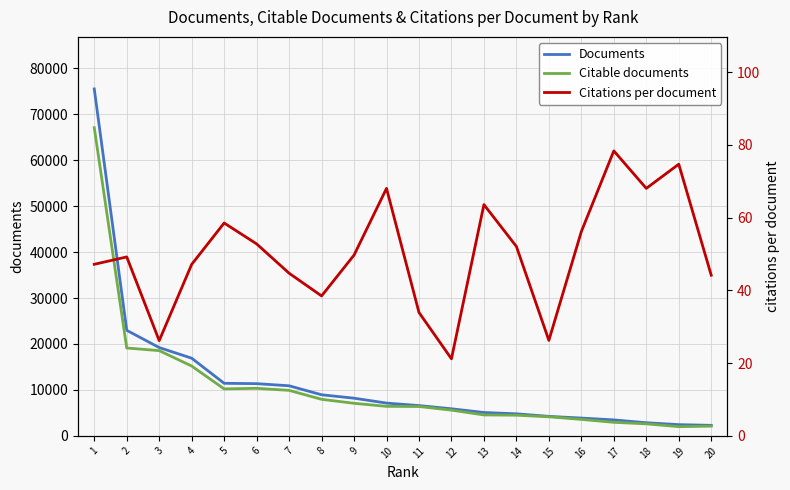

Does the chart have visible grid lines?

Yes